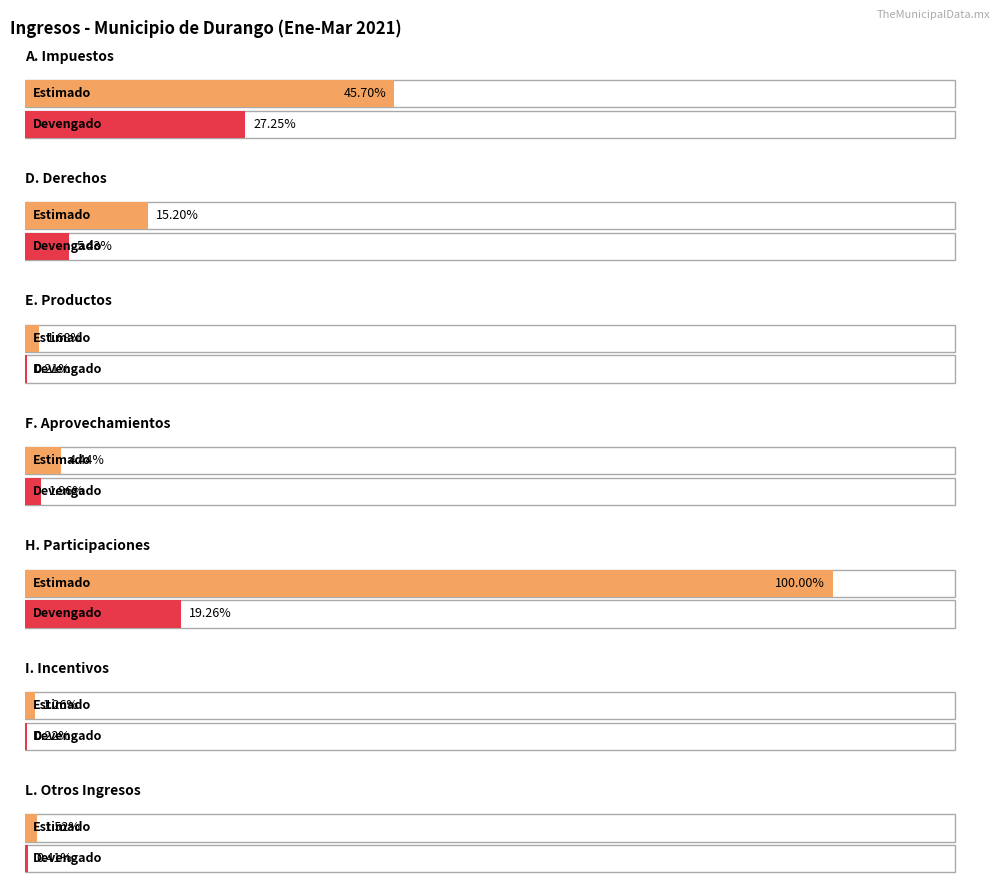

What is the difference between the second highest and second lowest values in the Devengado series?

197692098.4